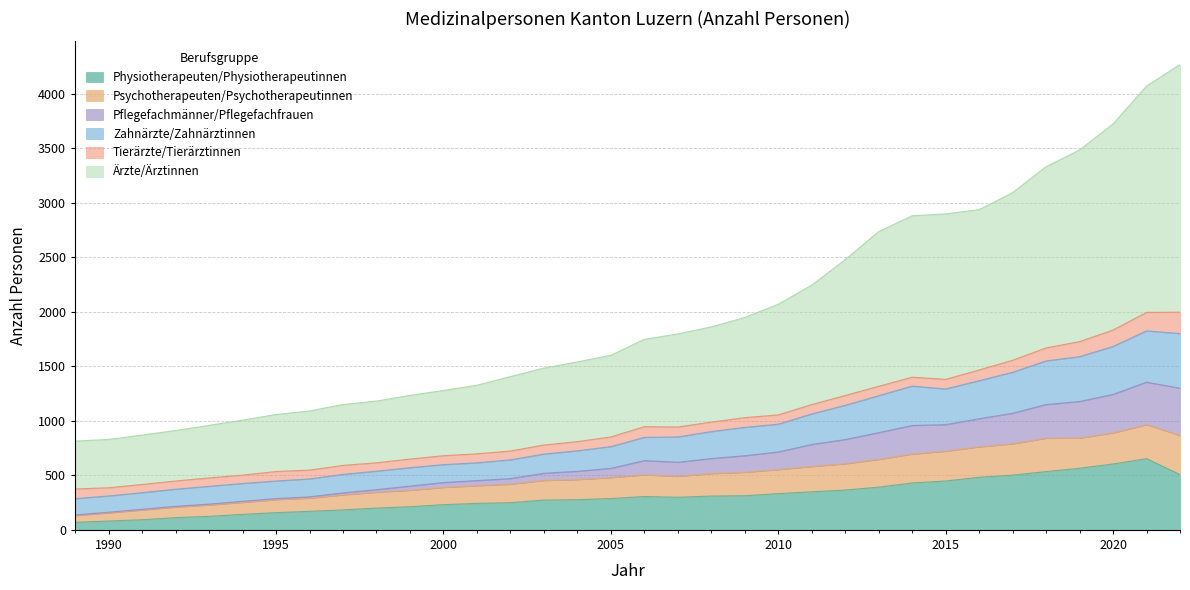

What is the minimum value shown in the chart?

69